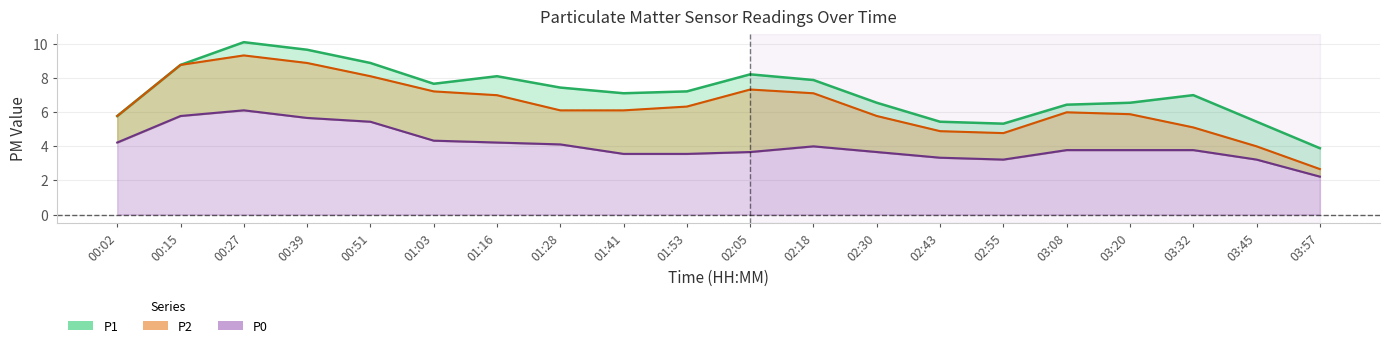

What is the average value of the P2 series?

6.6